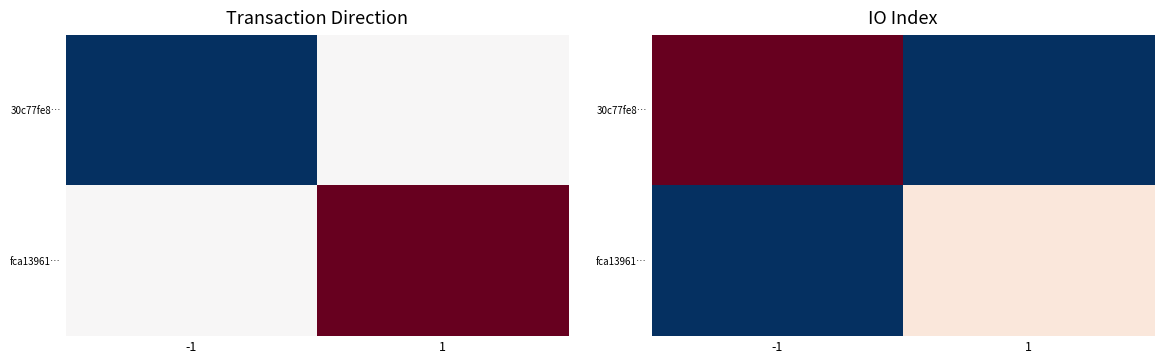

Is the value of fca13961… at -1 greater than the value of 30c77fe8… at 1?

No